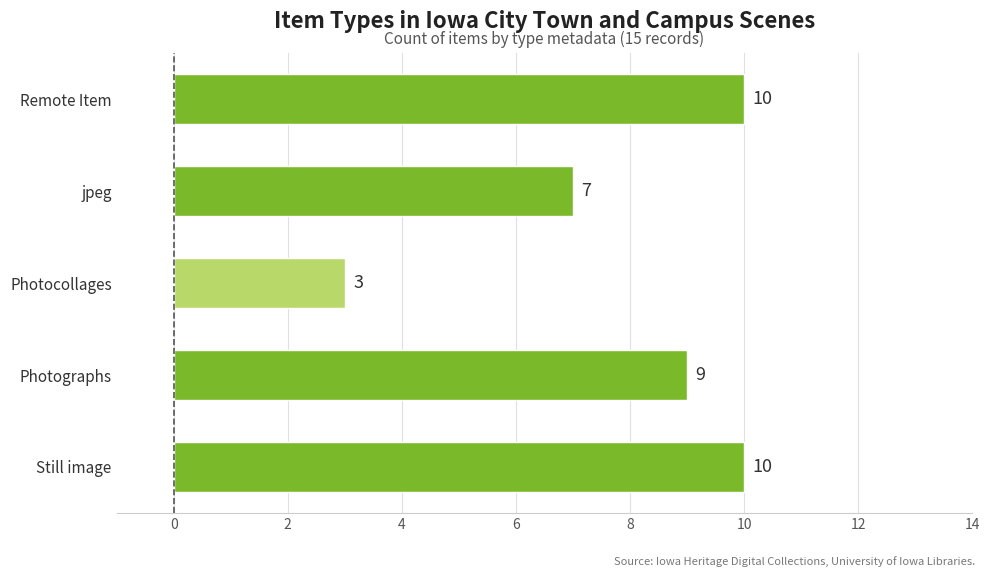

The value at Remote Item is 10. True or false?

True